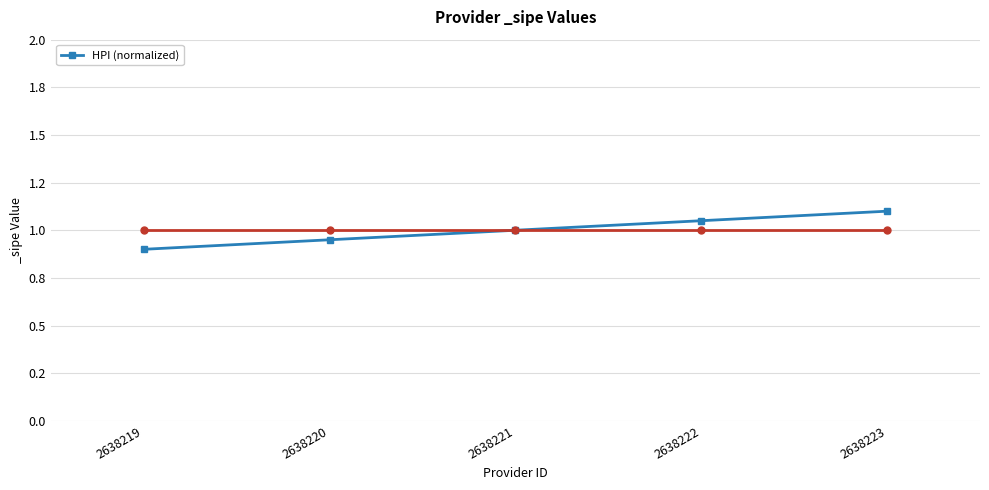

Rank the categories by value from highest to lowest.

2638223, 2638222, 2638221, 2638220, 2638219